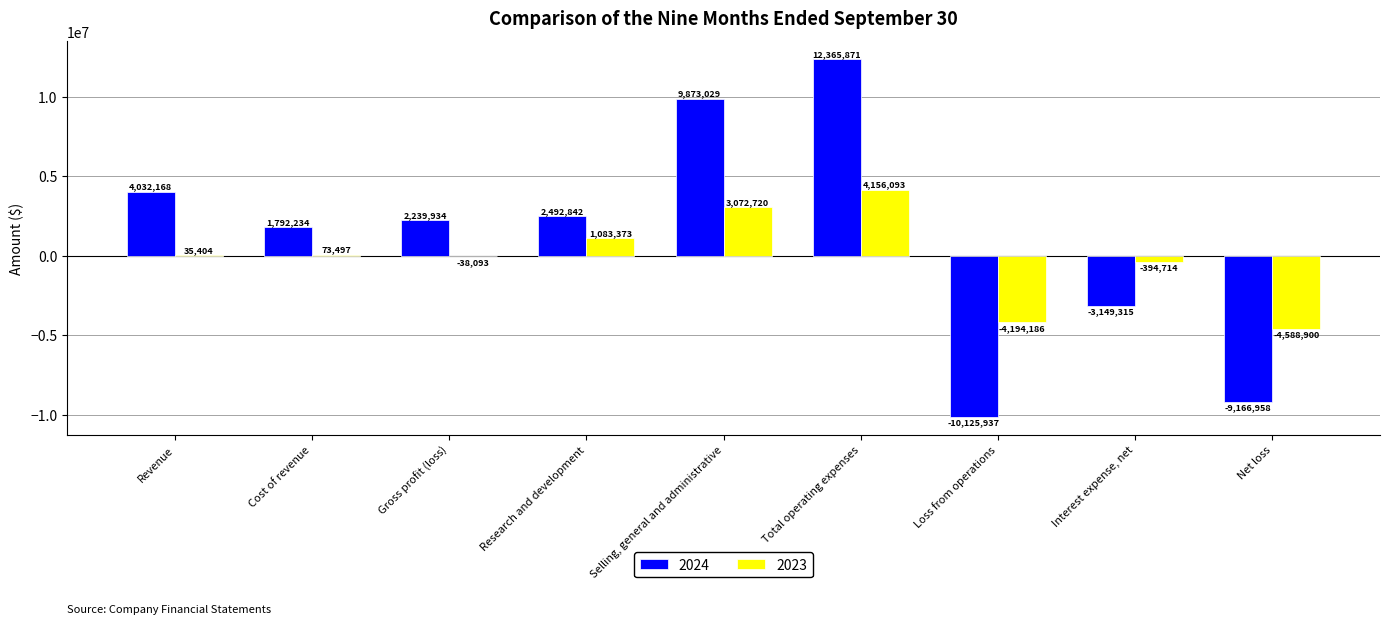

At which label is 2024 closest to 1119967?

Cost of revenue